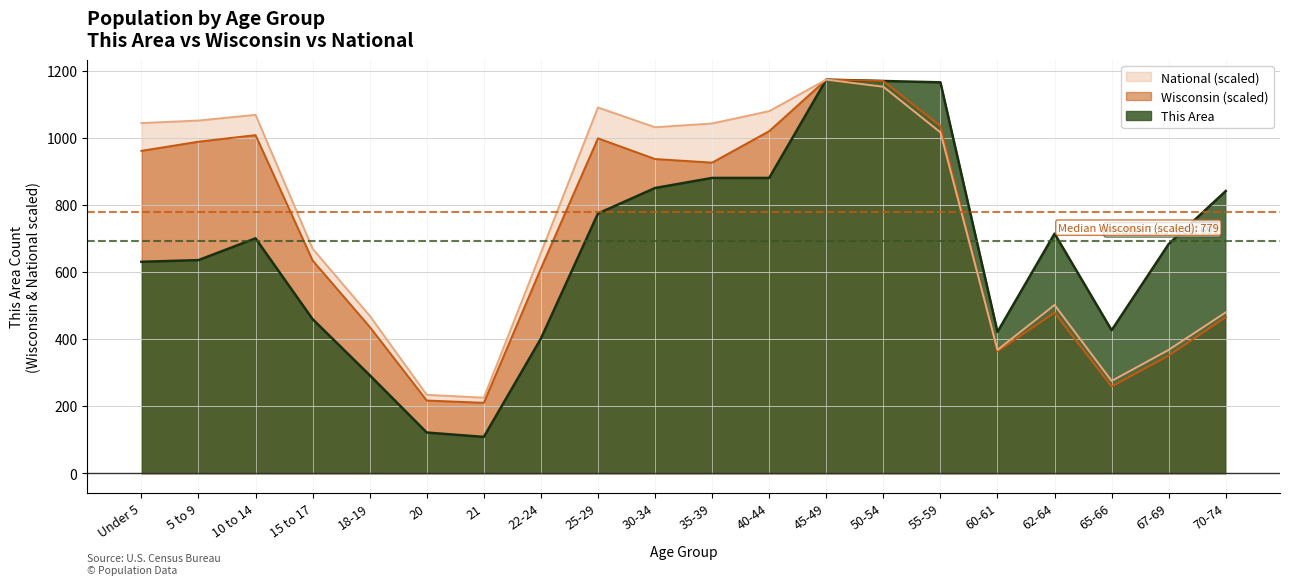

Between 62-64 and 18-19, which is larger?

62-64